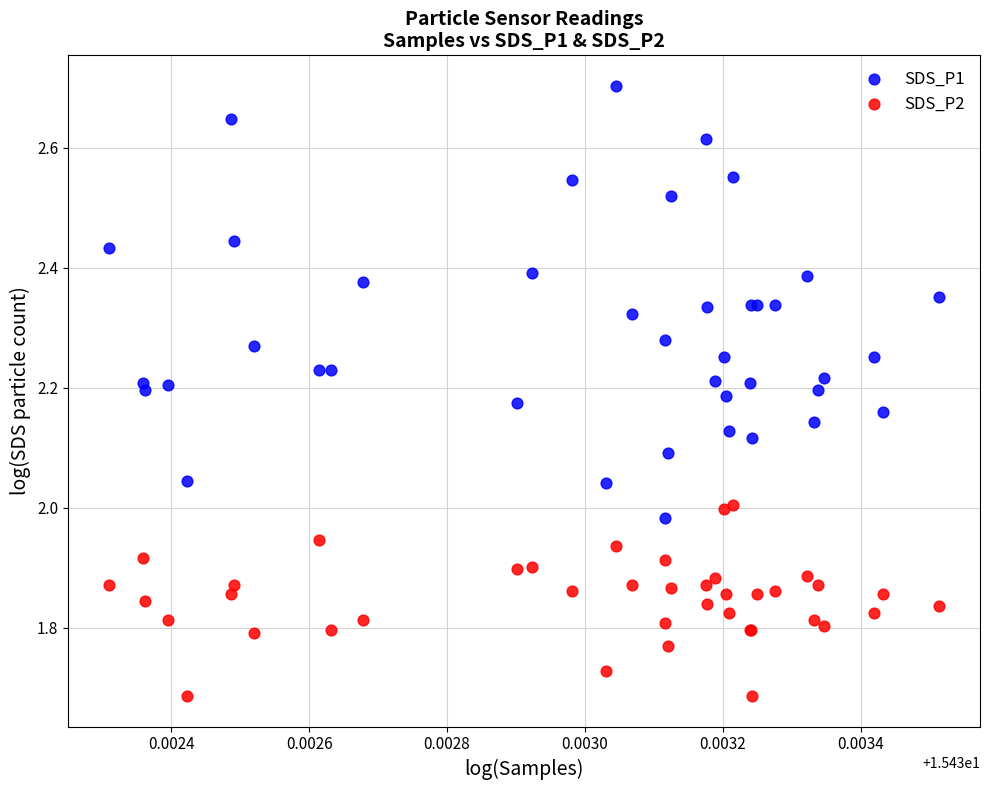

Which series has the largest Y range (max minus min)?

SDS_P1